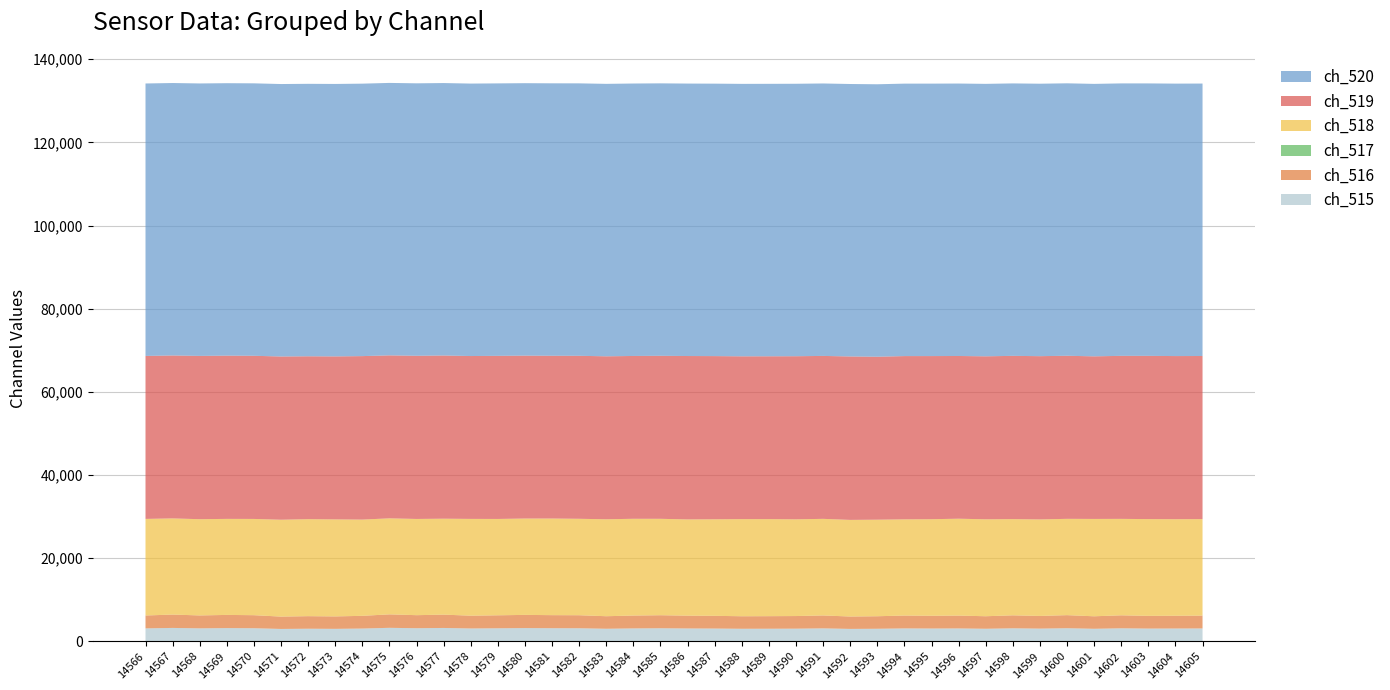

The value of ch_515 at 14572 is 3022. True or false?

True